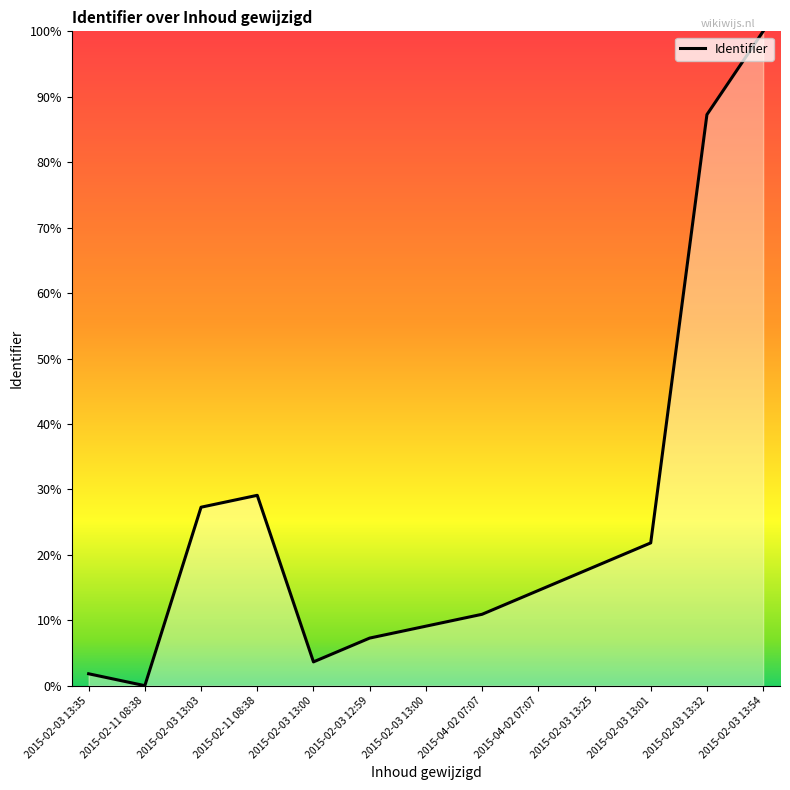

What is the difference between the second highest and minimum values?

87.3